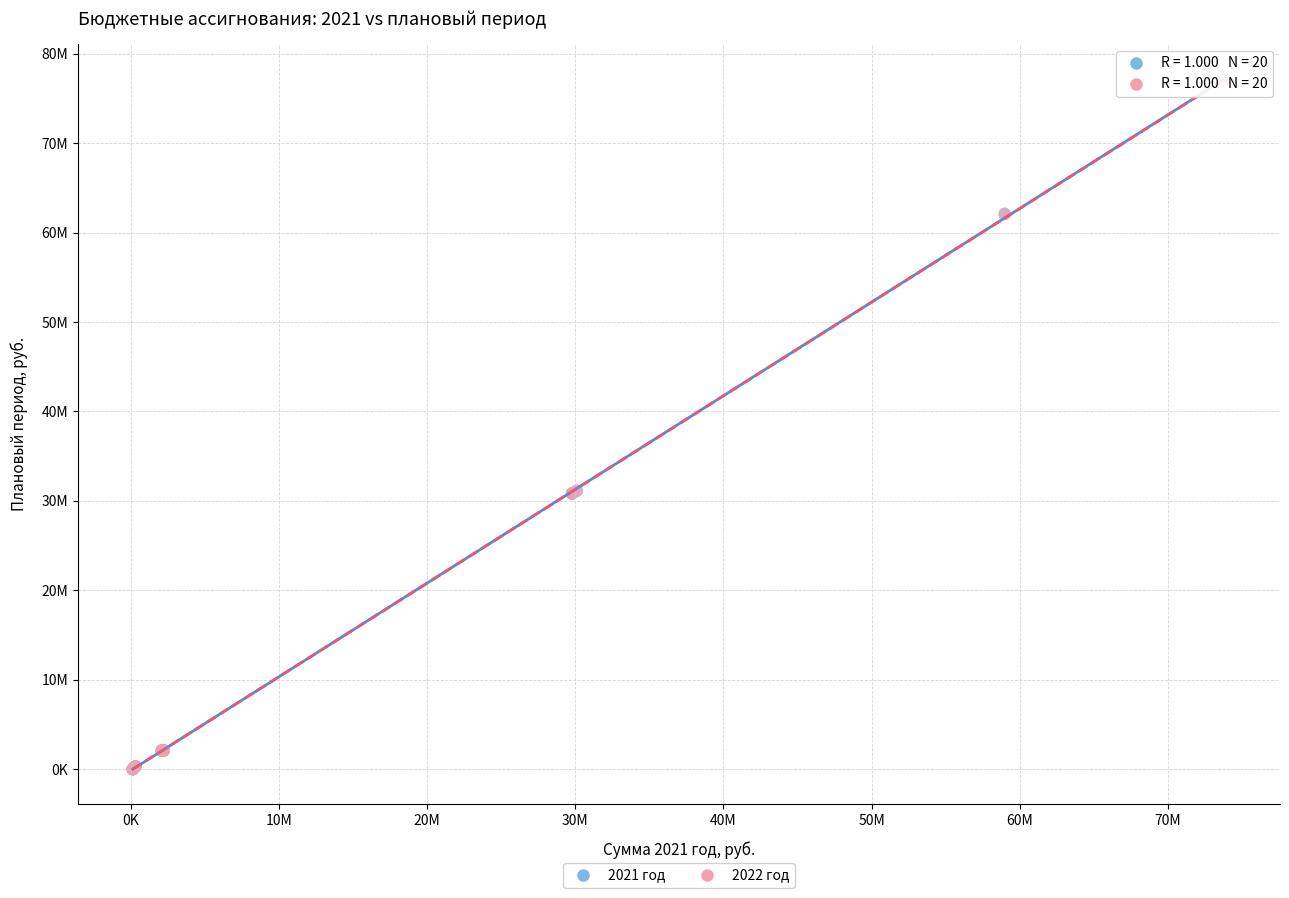

What are all the series names shown in the legend?

2021 год, 2022 год